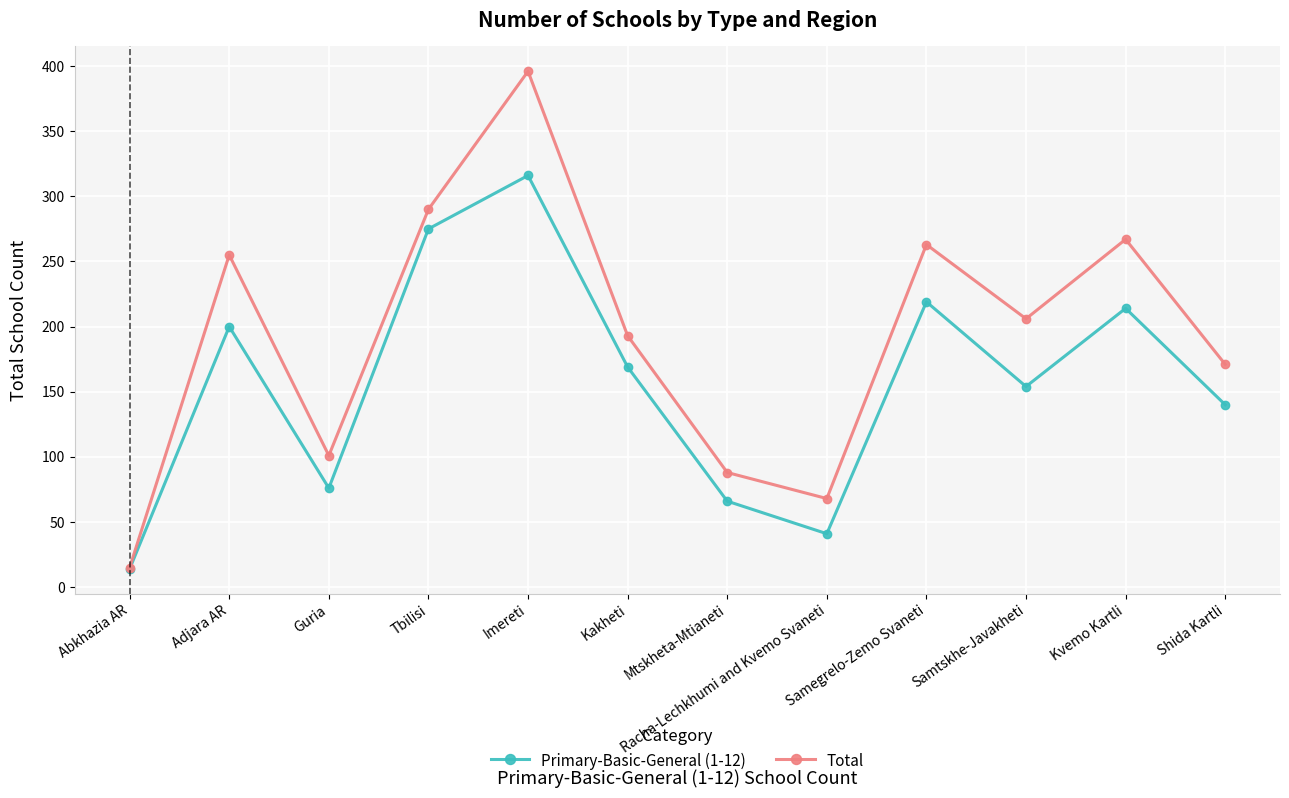

In Total, how many points are lower than both neighbors (excluding endpoints)?

3